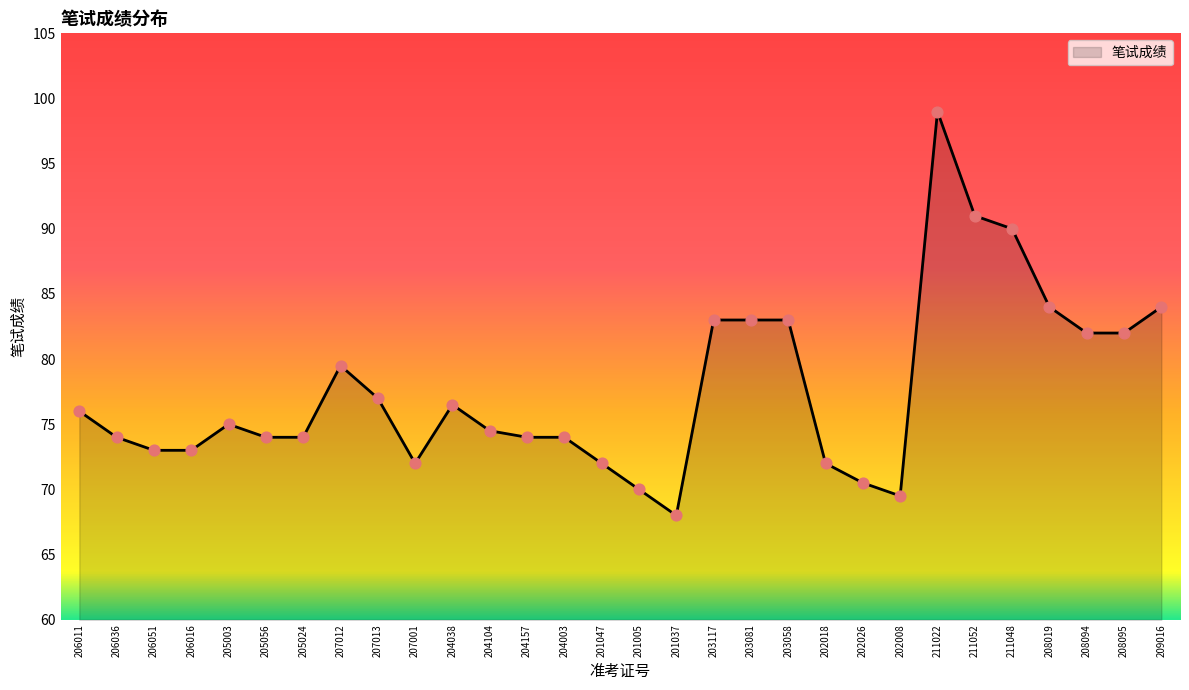

Between 203081 and 204104, which is larger?

203081